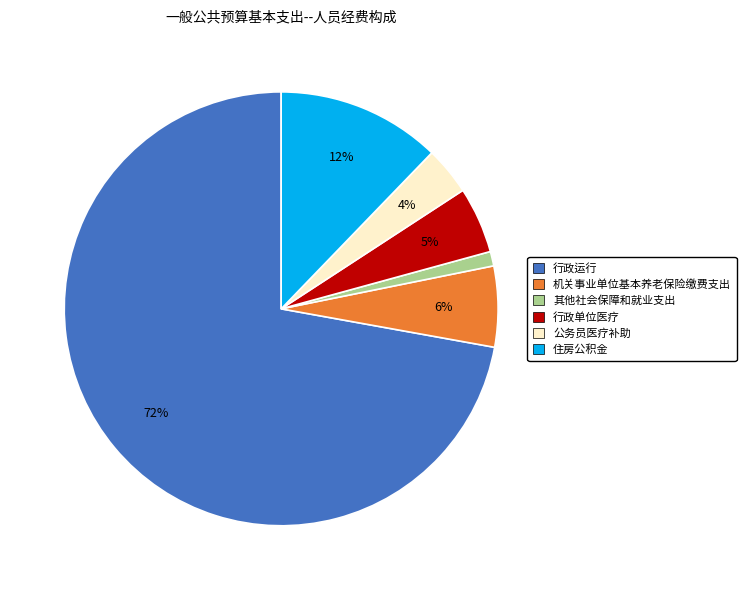

To the nearest percent, what portion does 行政运行 represent?

72%